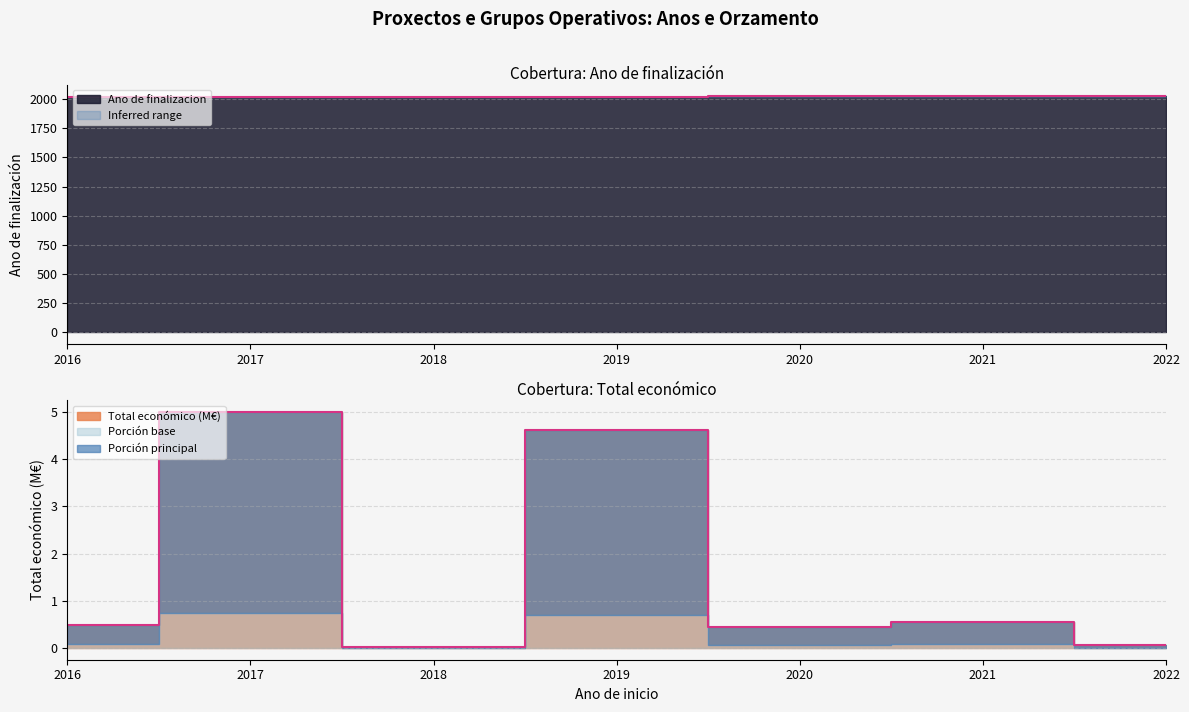

What is the greatest value displayed?

2024.0